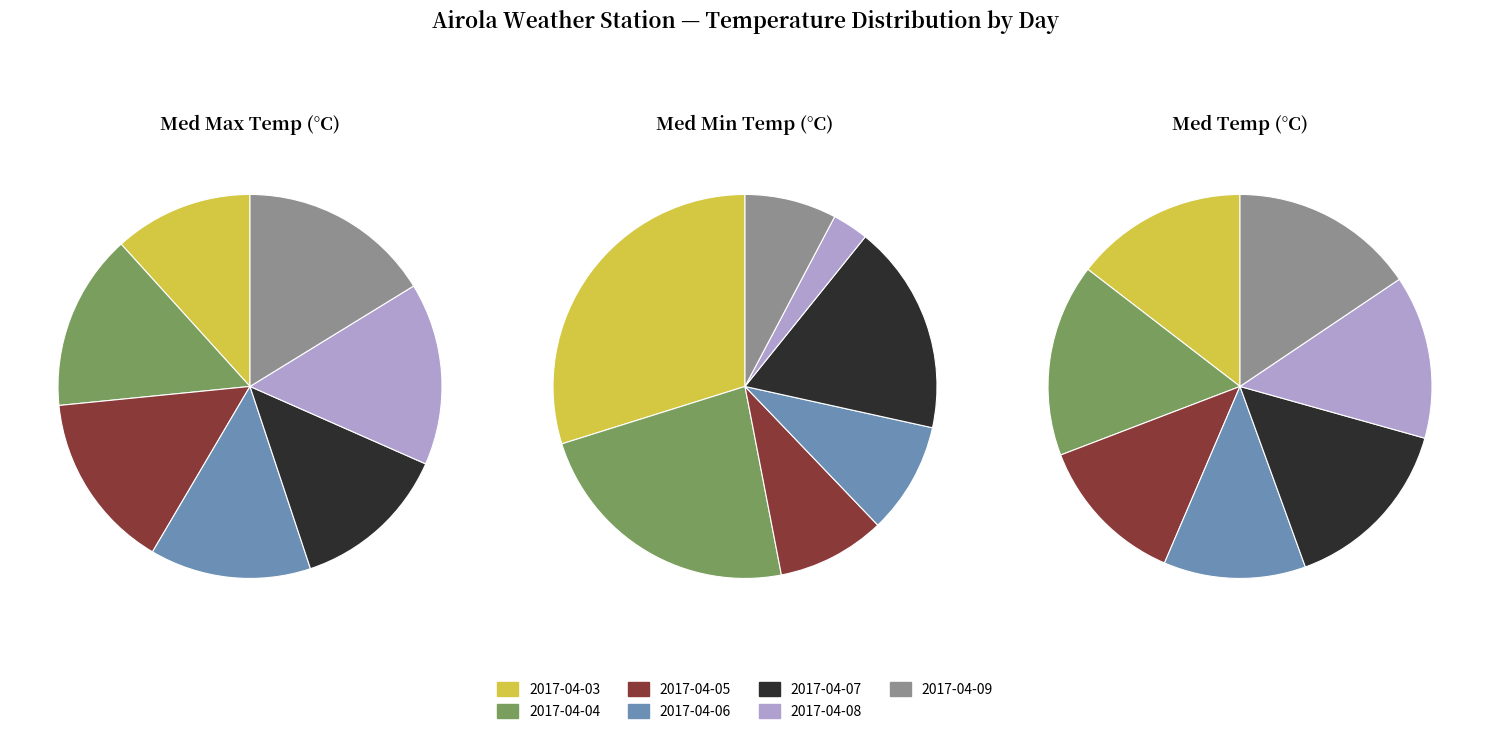

How many segments does this pie chart have?

7